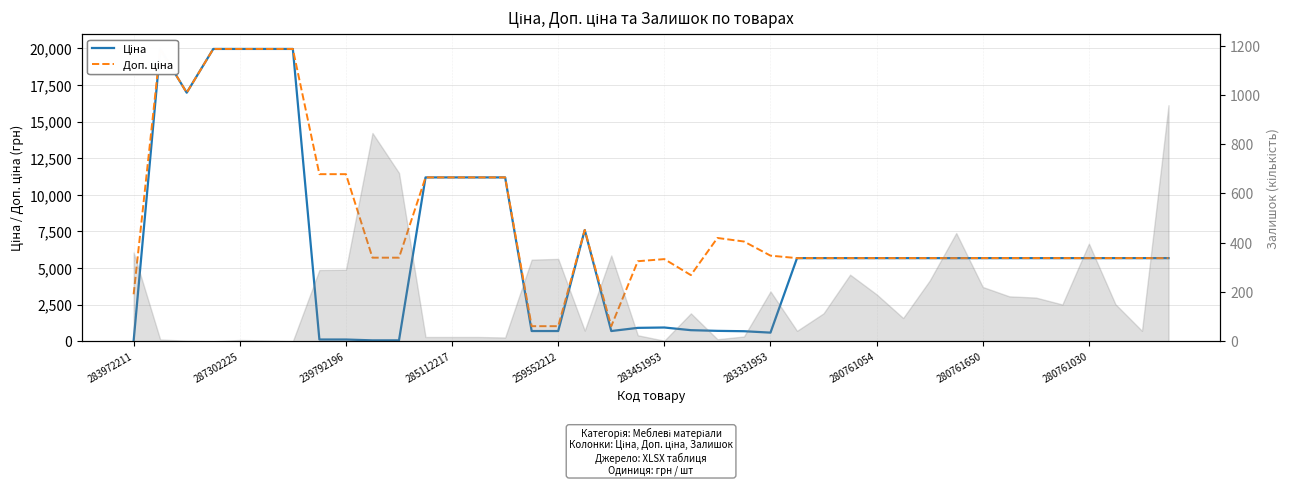

The value of Ціна at 283972211 is 32.0. True or false?

True